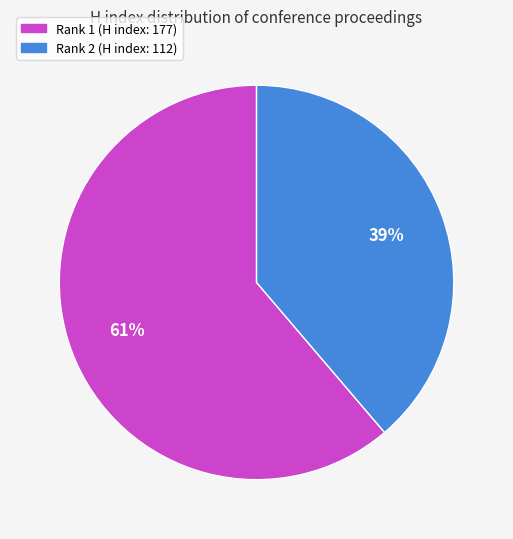

True or false: Rank 1 (H index: 177) accounts for 70% of the total.

False